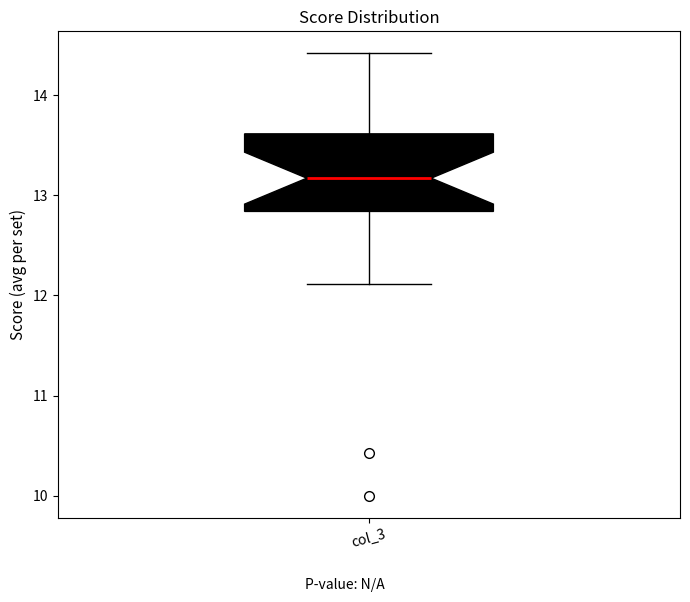

Transcribe this box plot: give where the median line is, the range the box spans, and where the two whiskers end, as read against the y-axis. The values are not printed on the chart, so give them approximately, as read against the axis.

median 13.2, box 12.8 to 13.6, whiskers 12.1 to 14.4